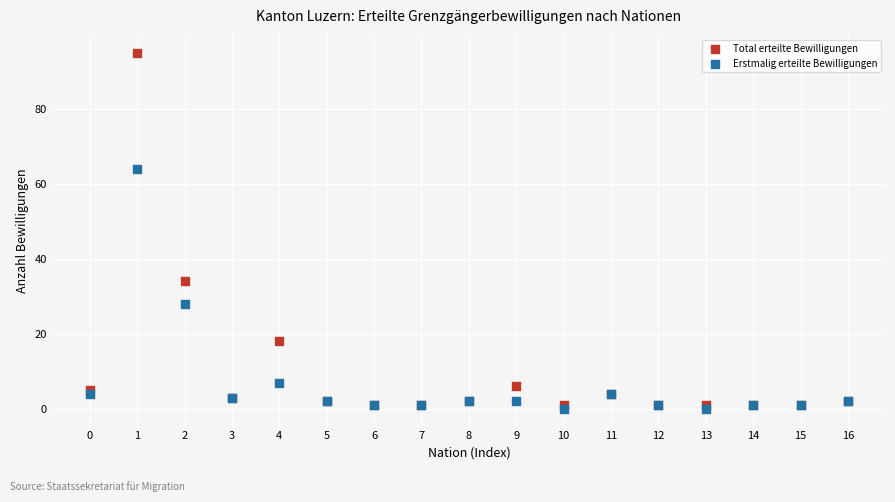

Which series has the largest Y range (max minus min)?

Total erteilte Bewilligungen